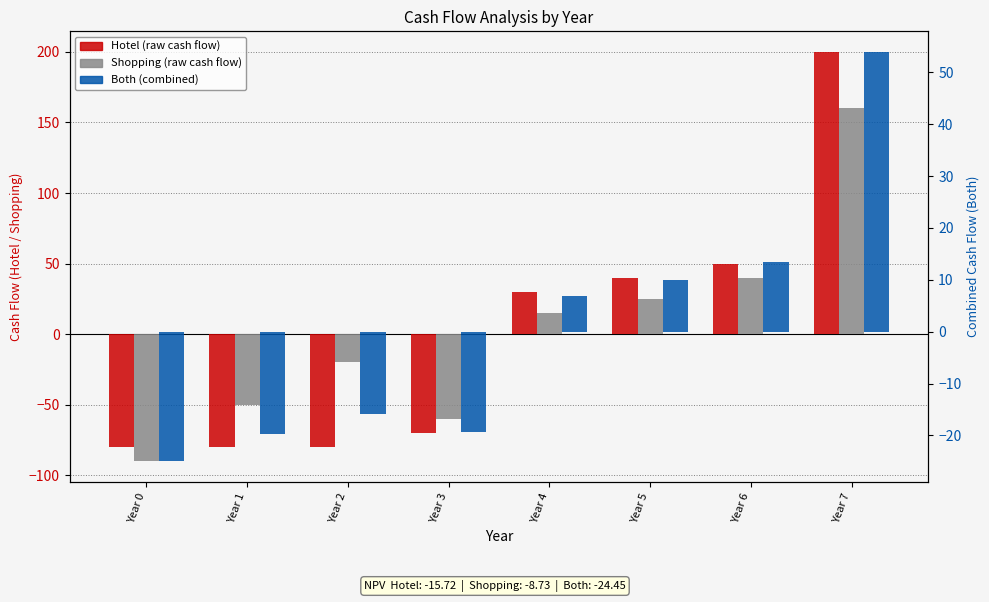

How many bars are there in each group?

3